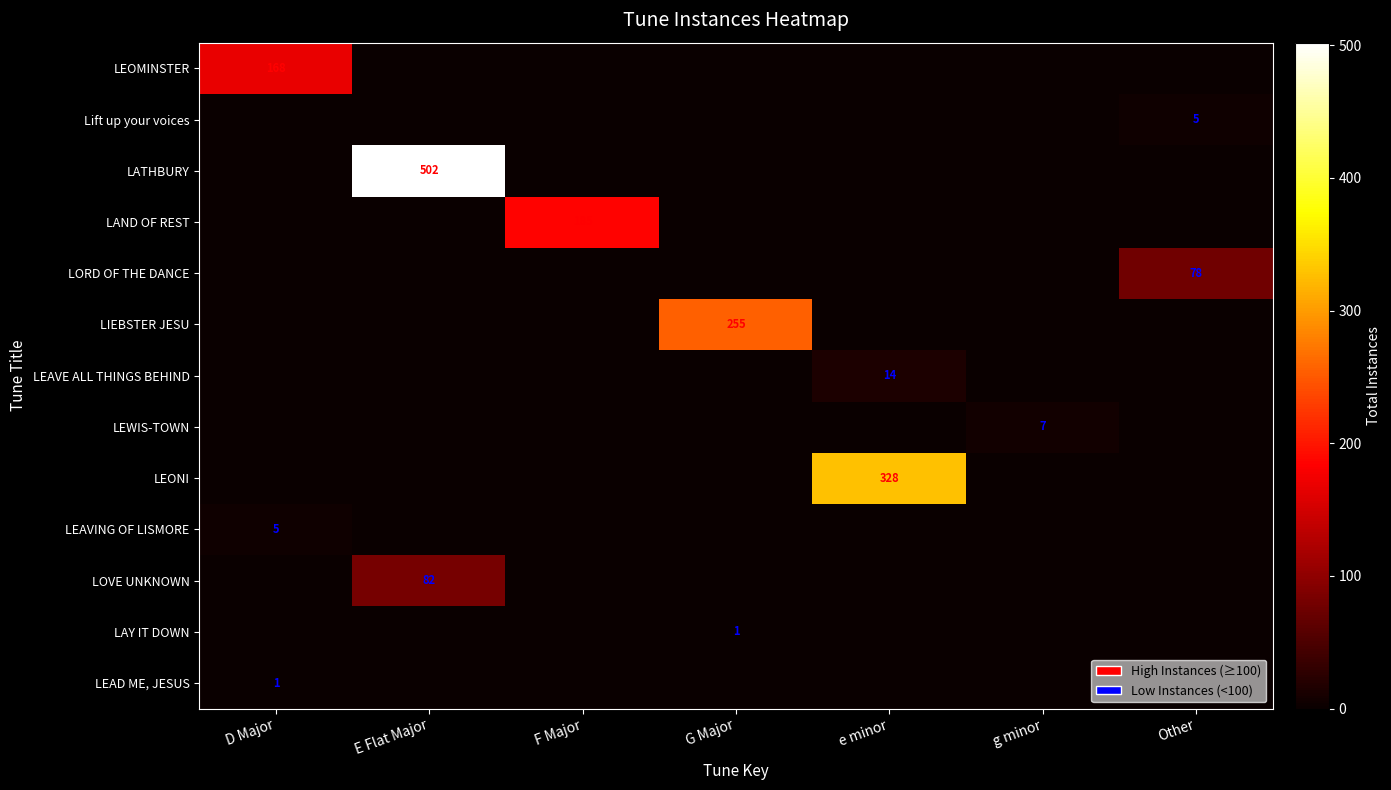

The value of LAY IT DOWN at E Flat Major is 0. True or false?

True